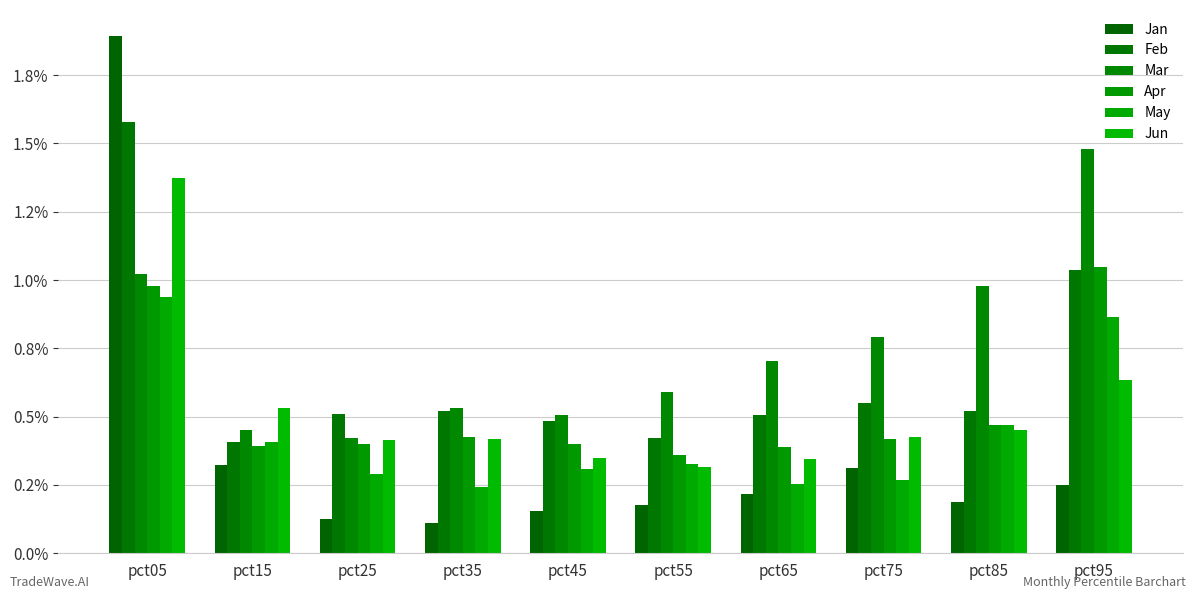

Where is Feb nearest to the value 0?

pct15